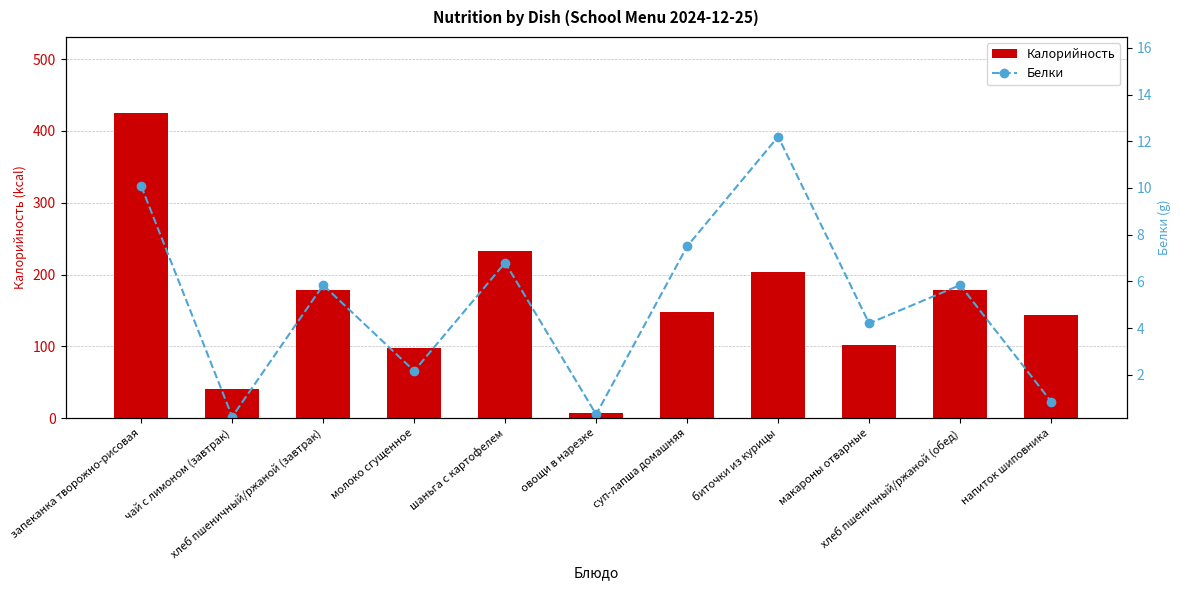

What is the highest value of the Белки series?

12.2